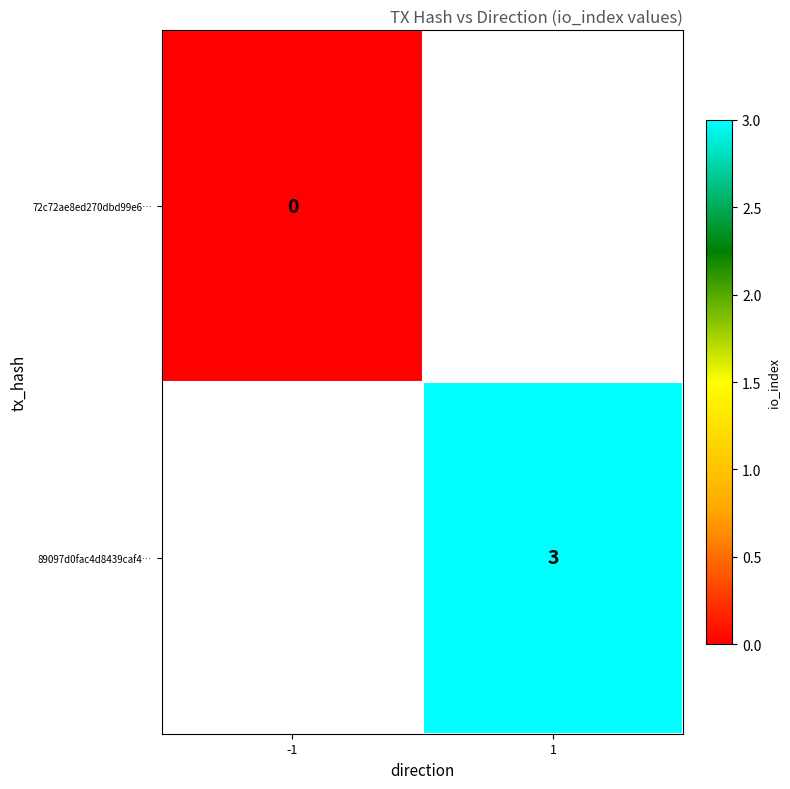

Is the value of 89097d0fac4d8439caf4… at 1 greater than the value of 72c72ae8ed270dbd99e6… at -1?

Yes